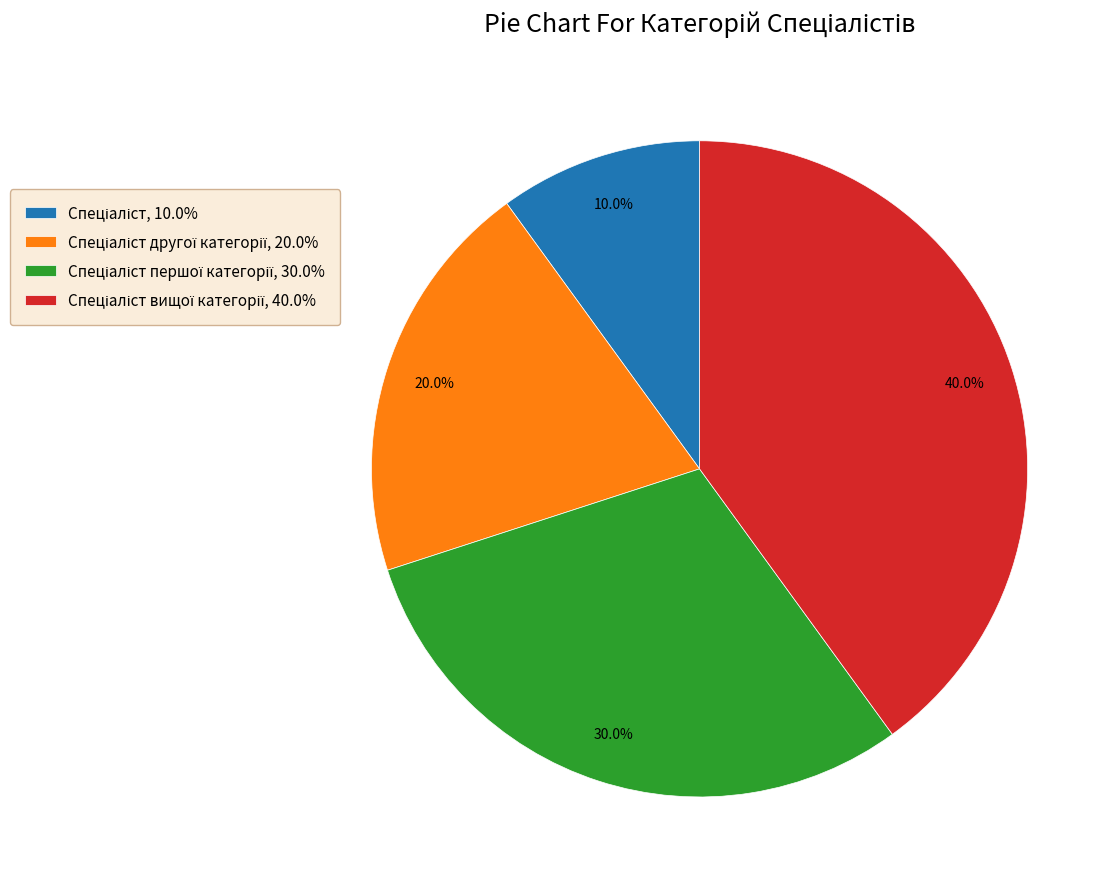

Does any single category account for the majority?

No